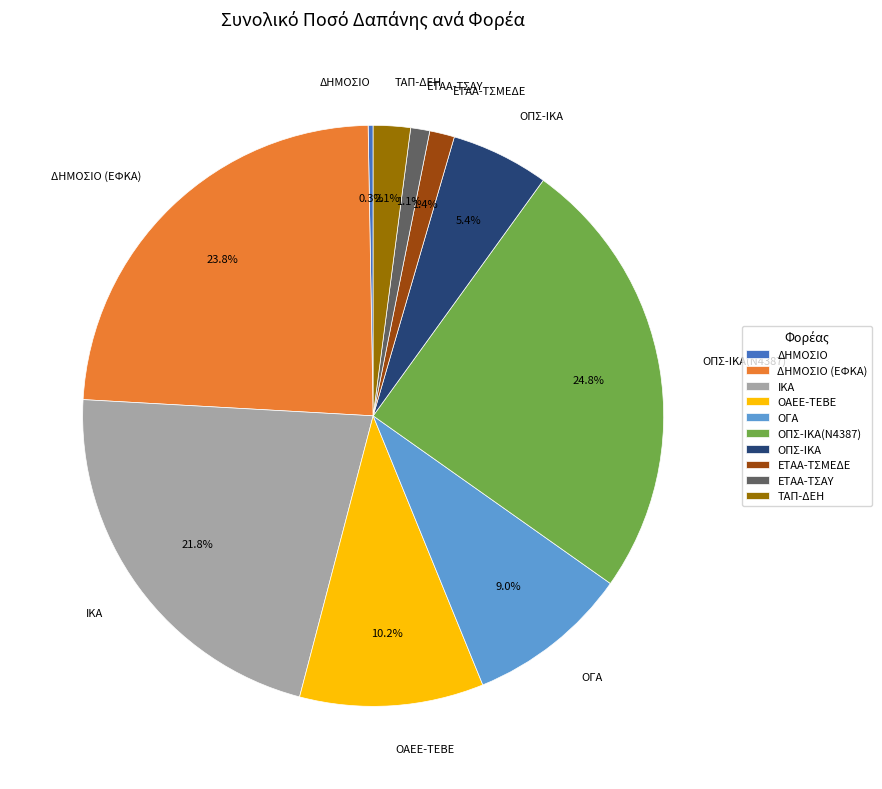

True or false: ΤΑΠ-ΔΕΗ accounts for 2% of the total.

True